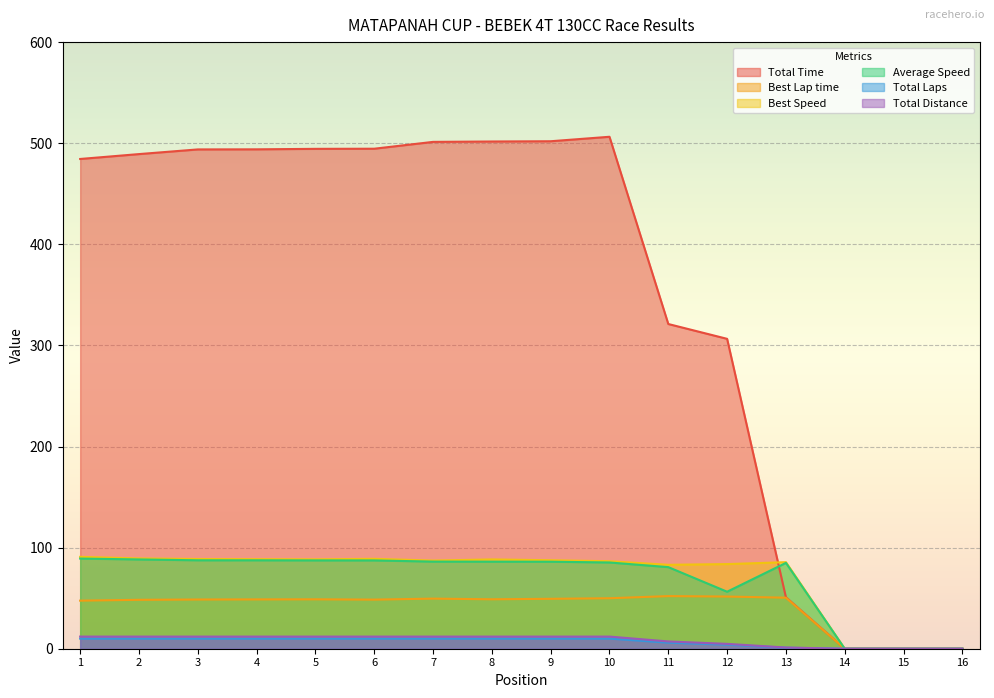

What is the sum of the Total Distance values at 11 and 5?

19.2